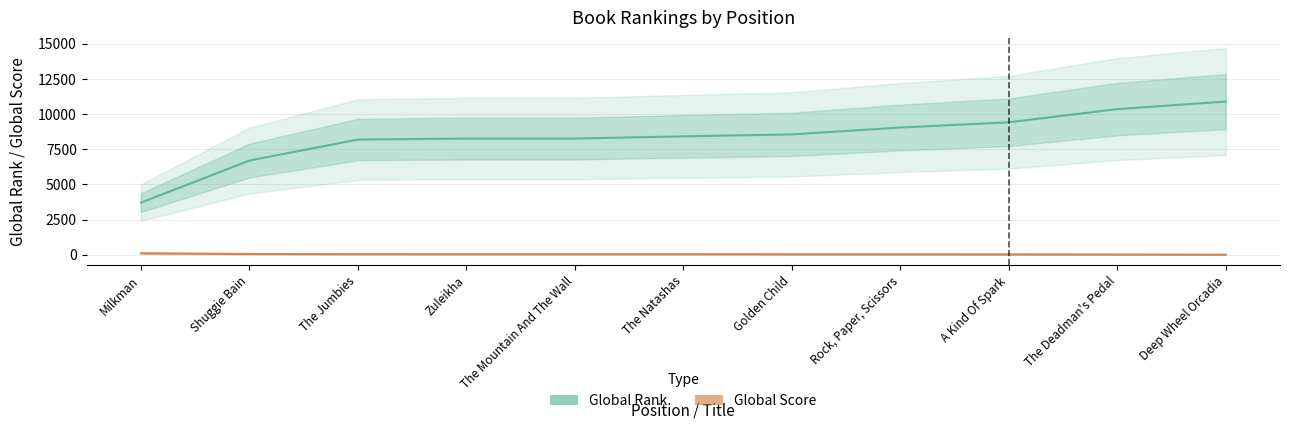

True or false: Global Score and Global Rank cross at least once.

False